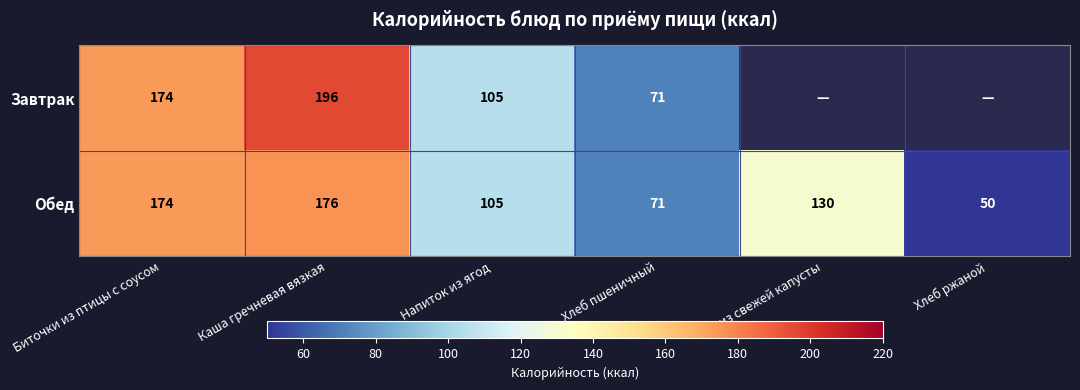

Count the number of categories in the chart.

6